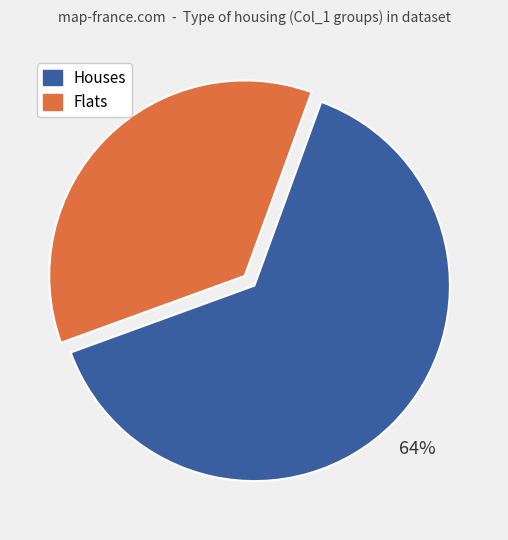

To the nearest percent, what is the average slice percentage?

50%